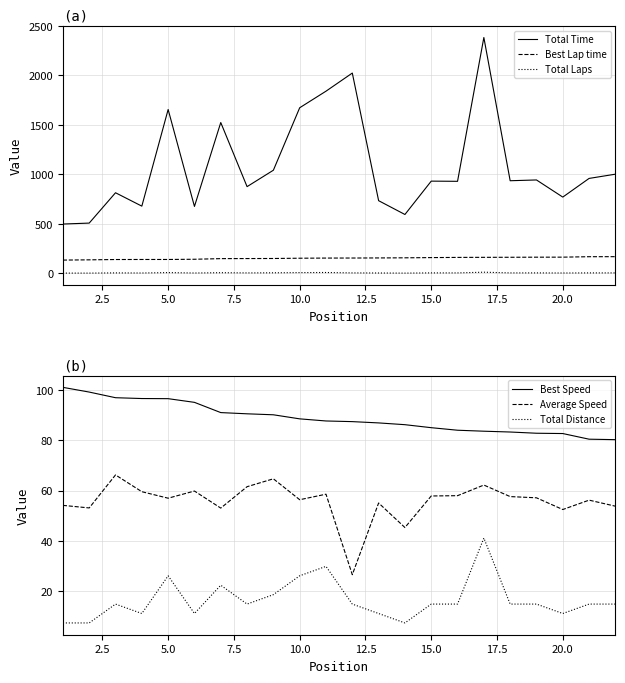

What is the difference between the maximum and minimum values in the Best Speed series?

20.7